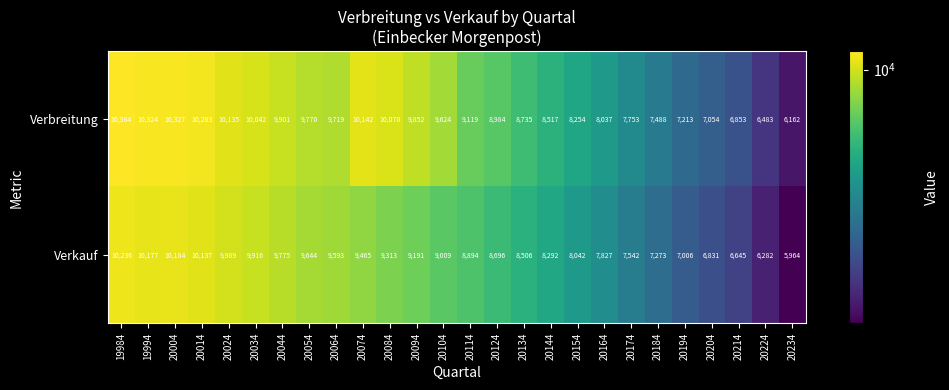

At which label is Verkauf closest to 8100?

20154